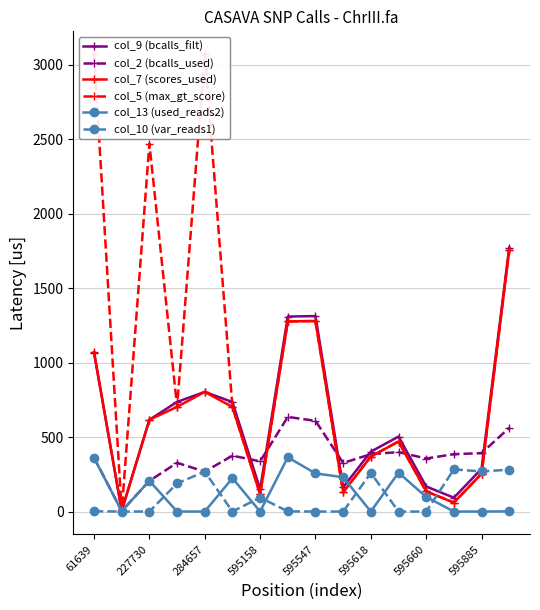

True or false: col_9 (bcalls_filt) has more than 2 points higher than both neighbors.

True